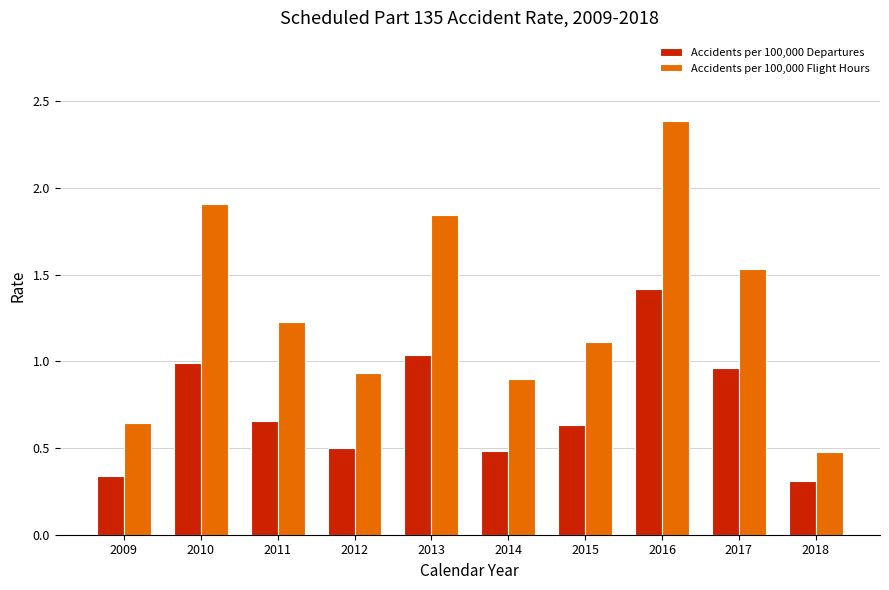

Between 2012 and 2018, which series saw the biggest shift?

Accidents per 100,000 Flight Hours